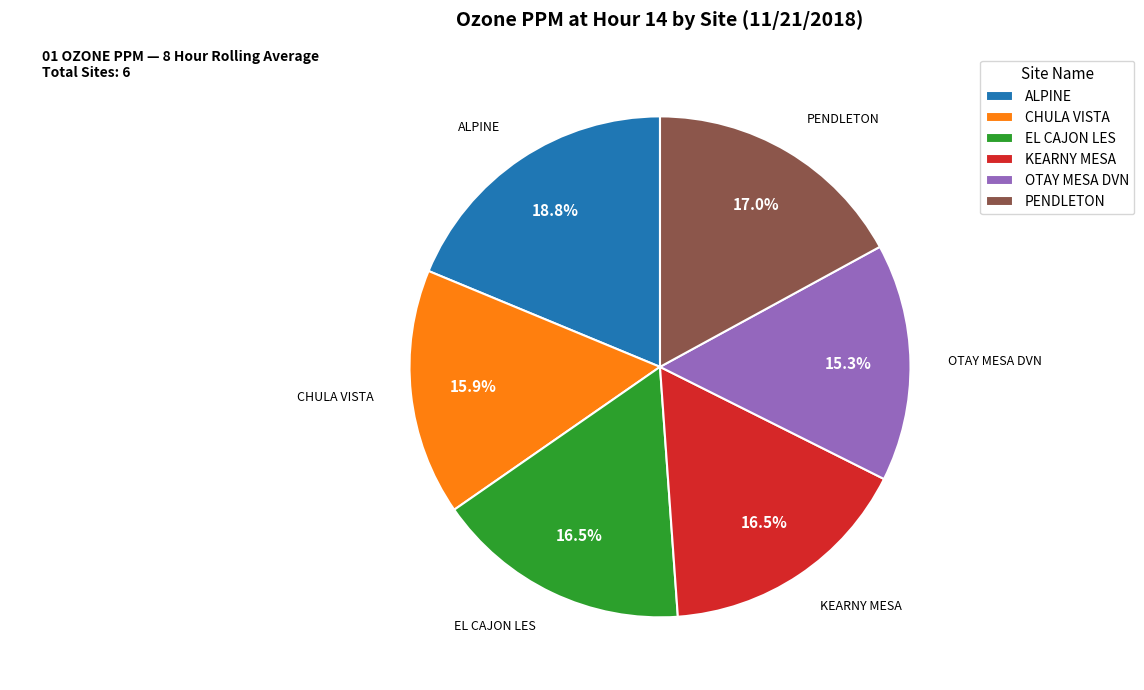

Between PENDLETON and ALPINE, which is larger?

ALPINE